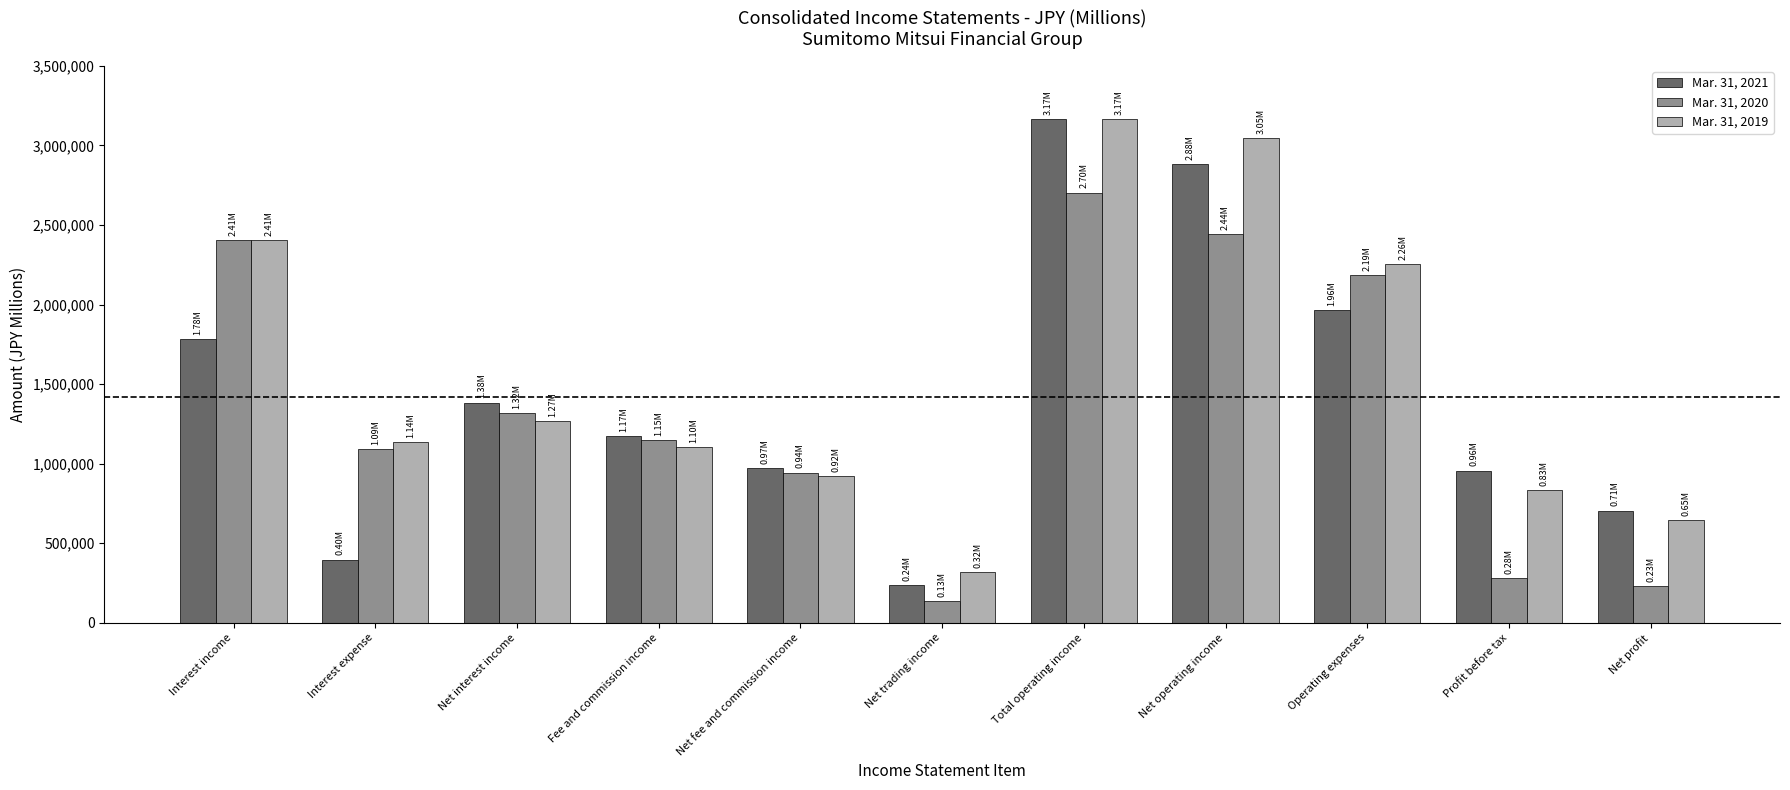

What is the lowest value of the Mar. 31, 2019 series?

320302